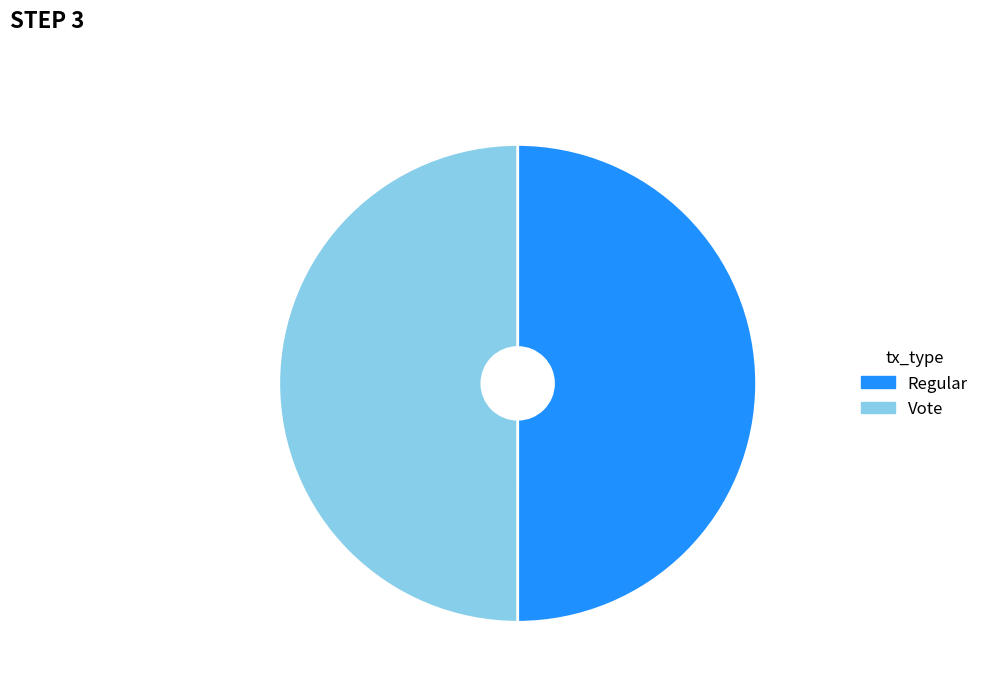

The Regular slice represents 36% of the pie. True or false?

False